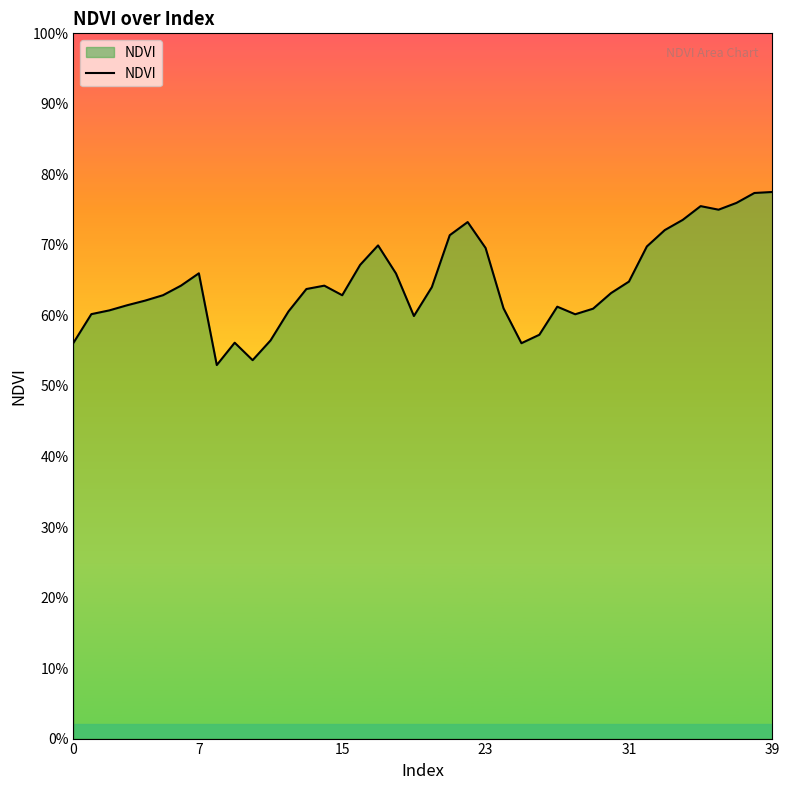

Where is the data nearest to the value 0?

8